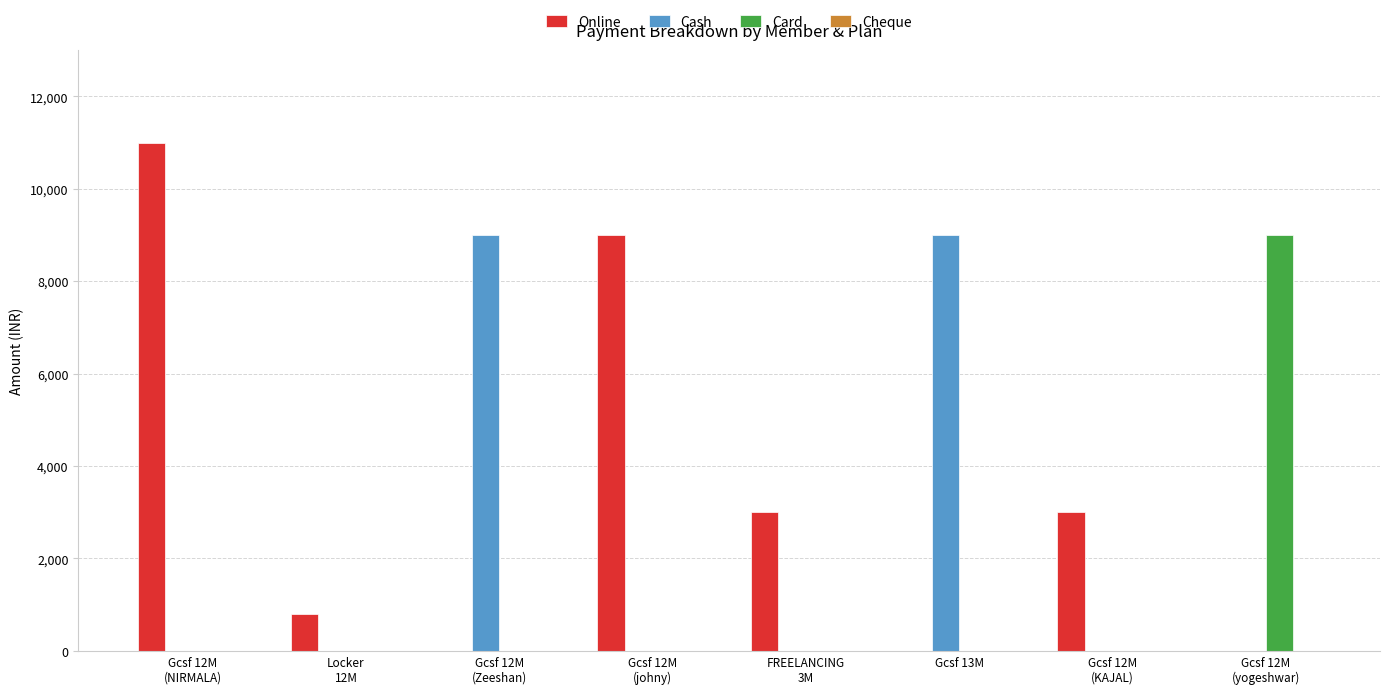

How many groups of bars are there?

8